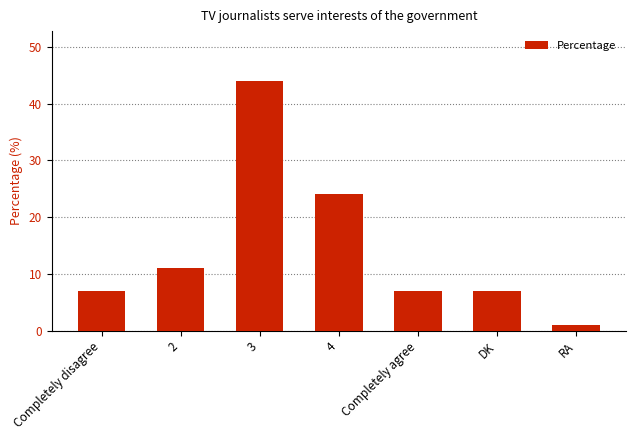

What is the change in value from 4 to DK?

-17